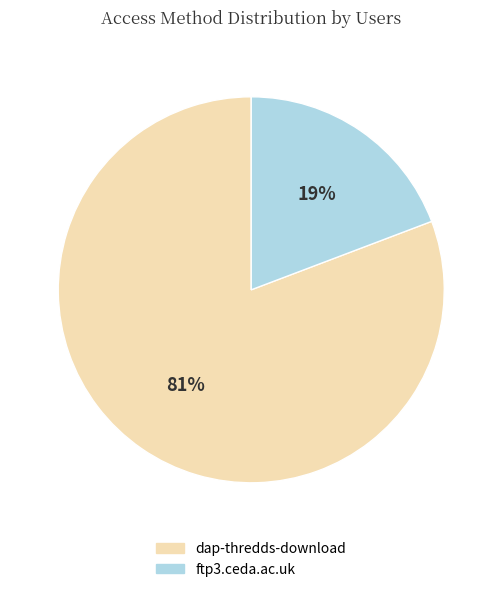

How many slices are in this pie chart?

2